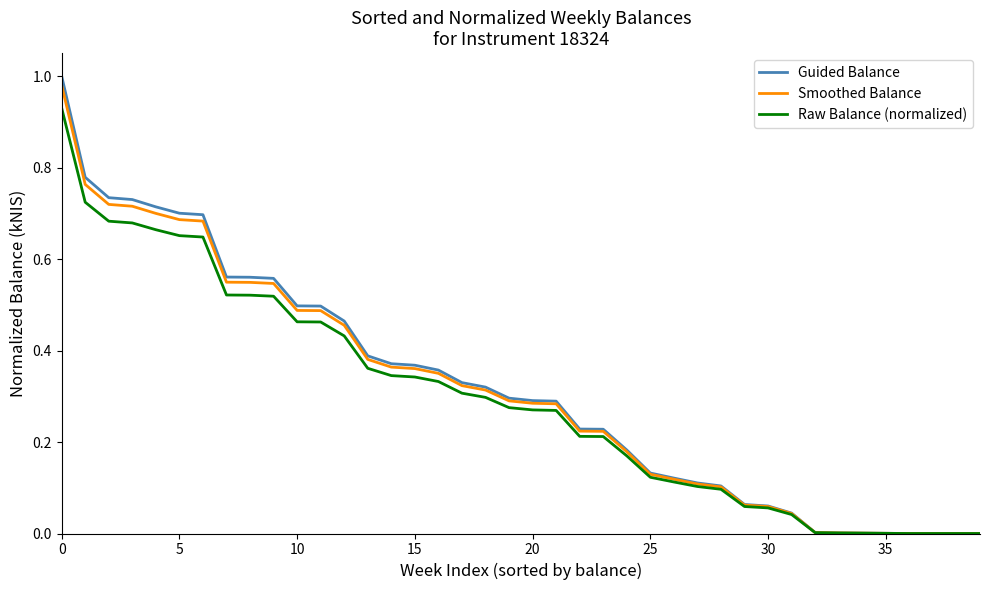

Which series has the widest spread of values?

Guided Balance